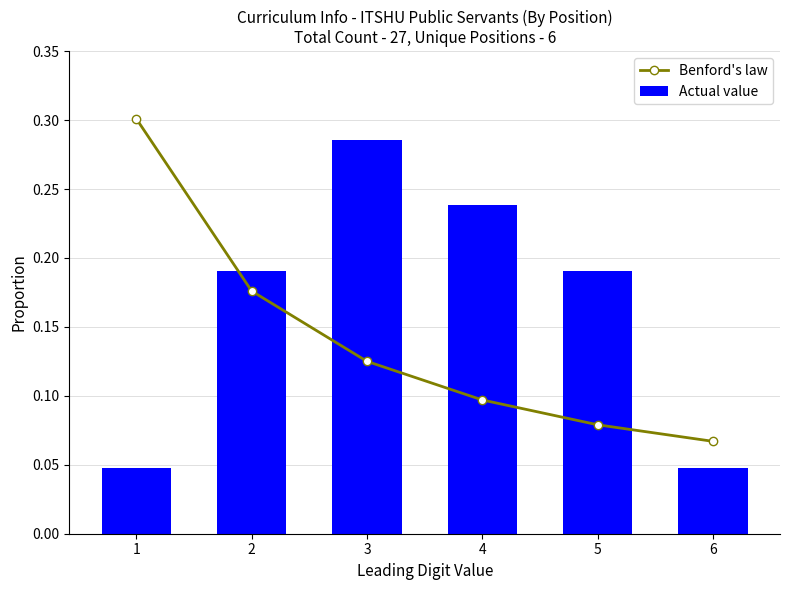

The Benford's law series shows 0.1 at 5. True or false?

False